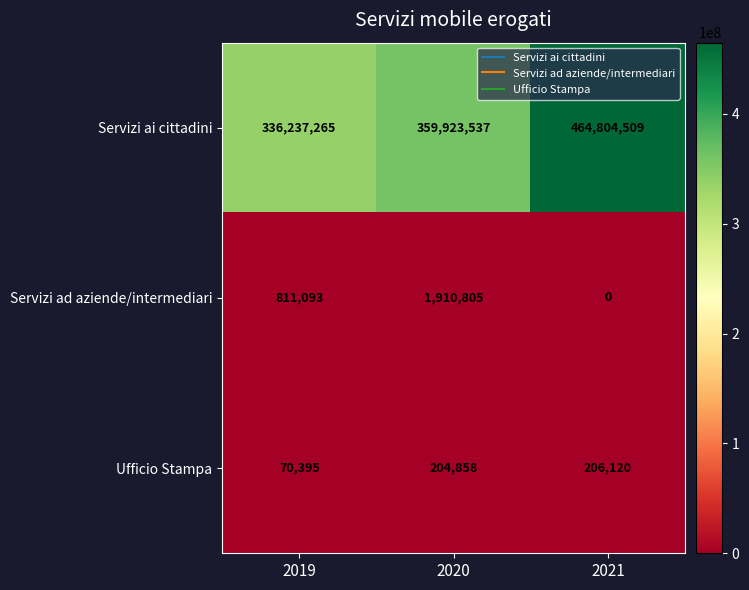

Is it true that Servizi ai cittadini equals 666383740 at 2021?

False